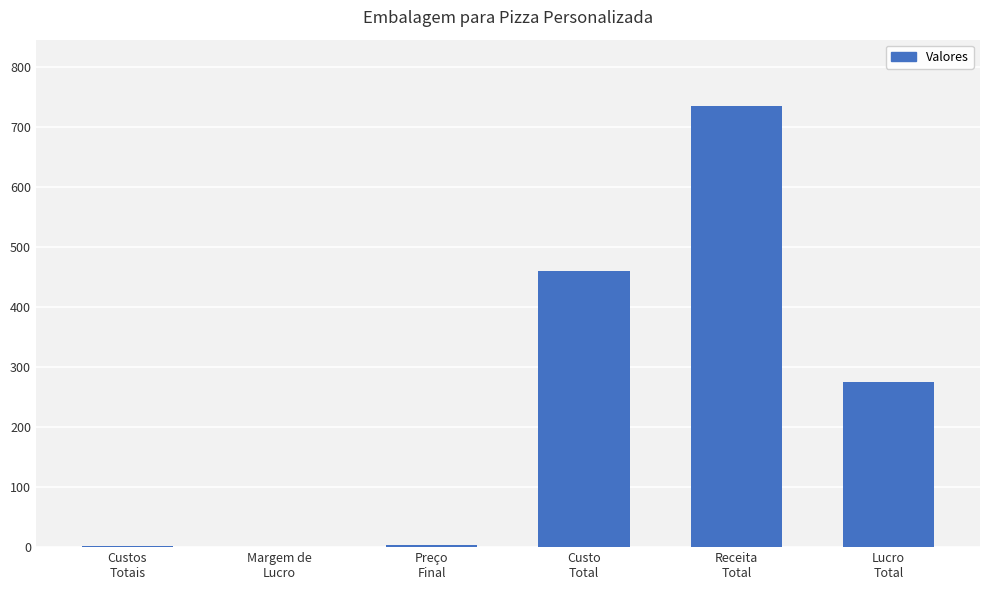

How many series are shown in this chart?

1